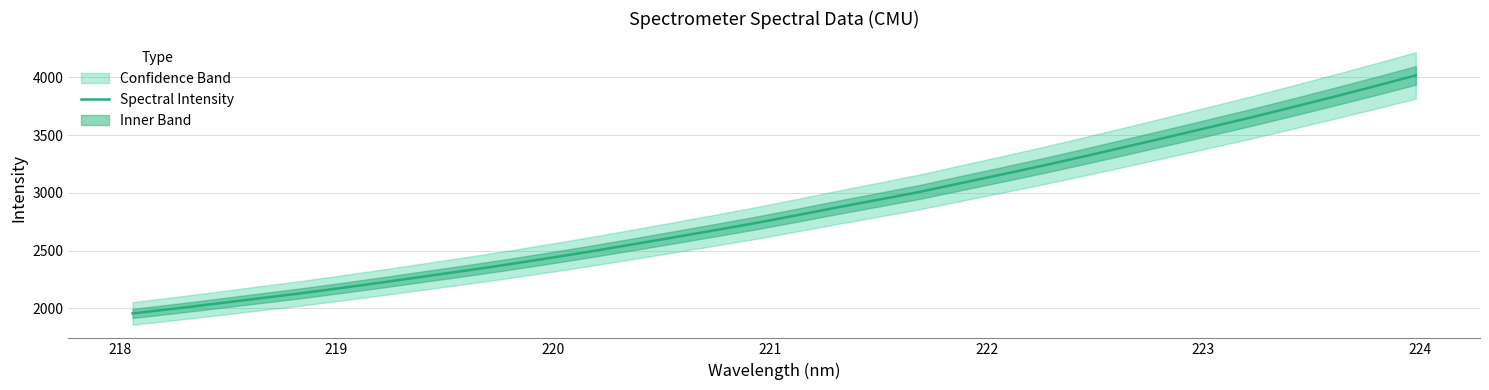

What is the greatest value displayed?

4015.7